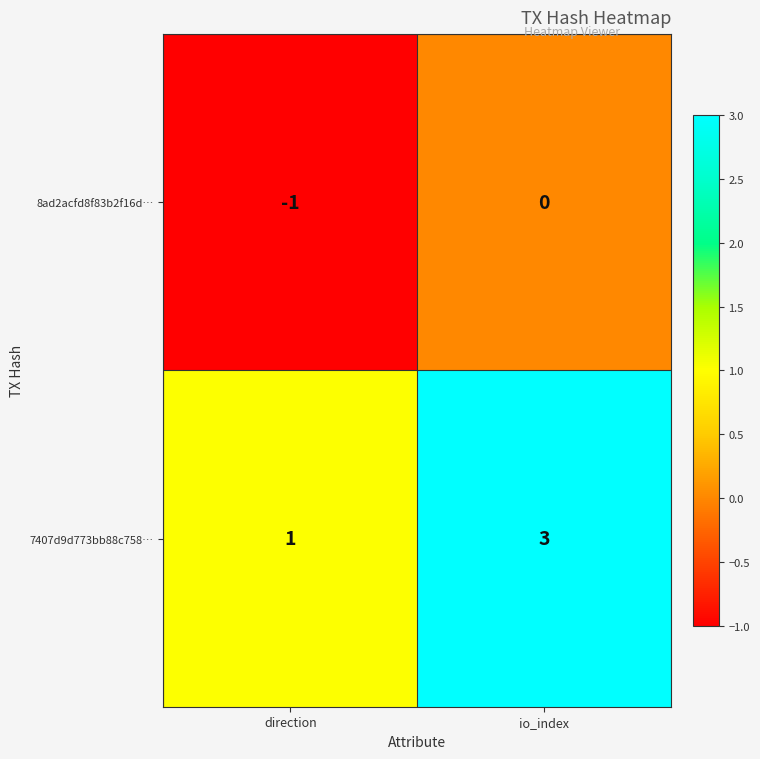

What is the sum of the 7407d9d773bb88c758… values at direction and io_index?

4